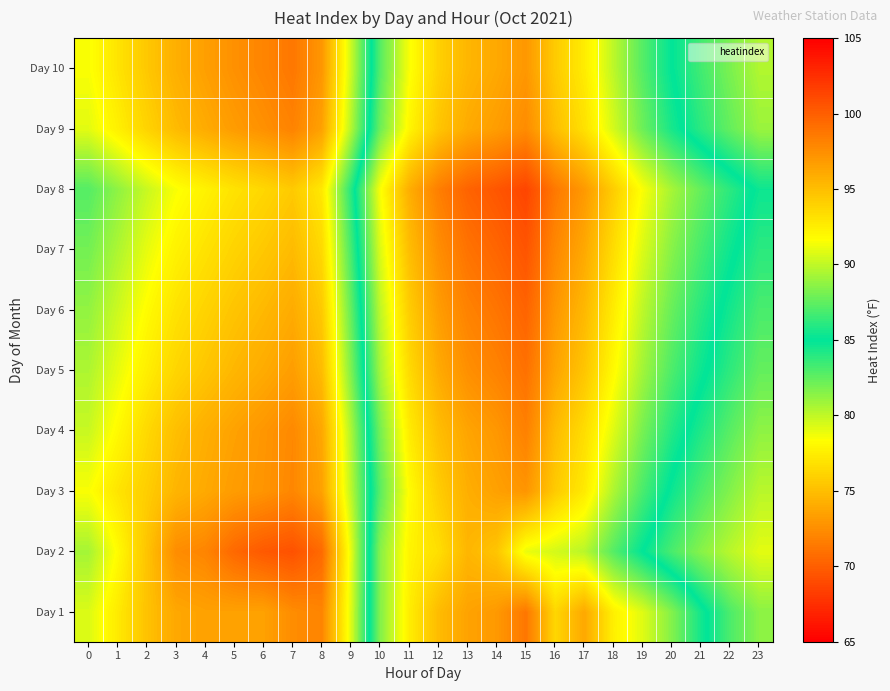

What is the total value across all series at 1?

785.7